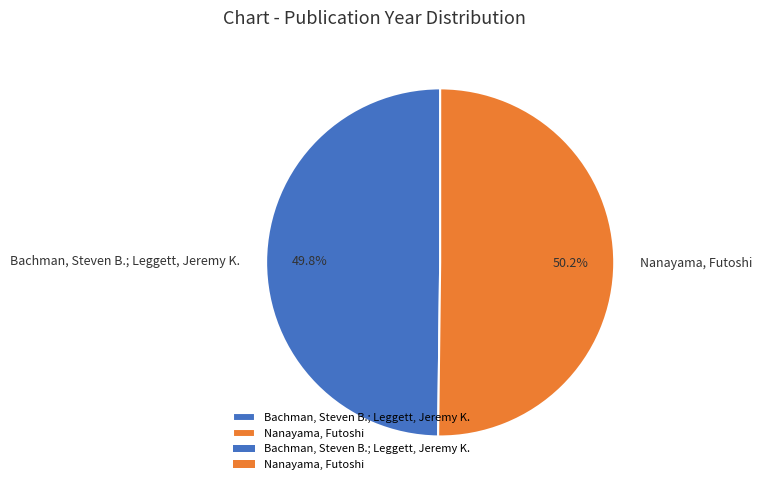

What is the ratio of the value at Nanayama, Futoshi to the value at Bachman, Steven B.; Leggett, Jeremy K.?

1.0